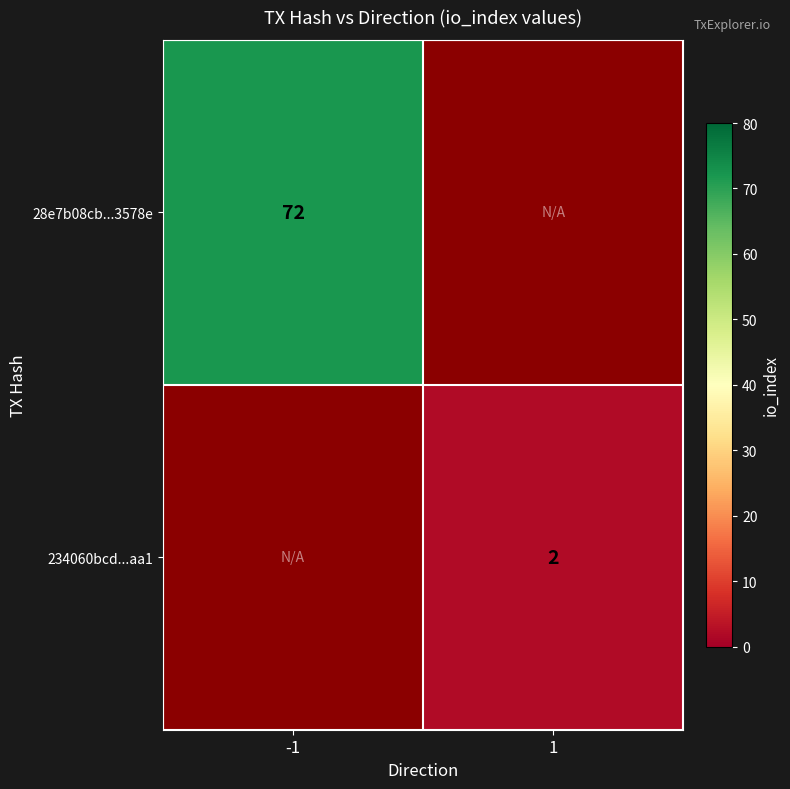

The value of 28e7b08cb...3578e at -1 is 96. True or false?

False